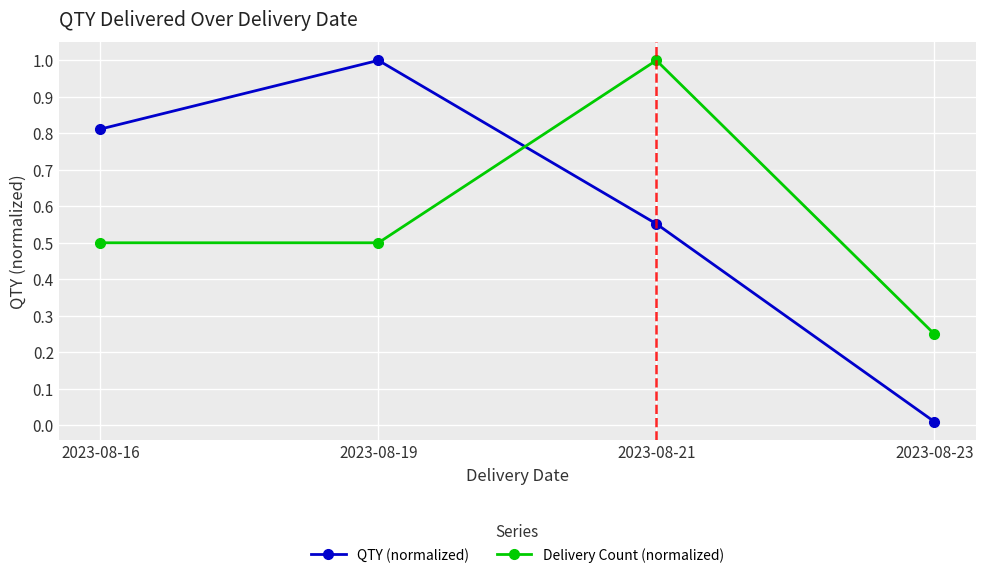

At which label does QTY (normalized) reach its peak?

2023-08-19